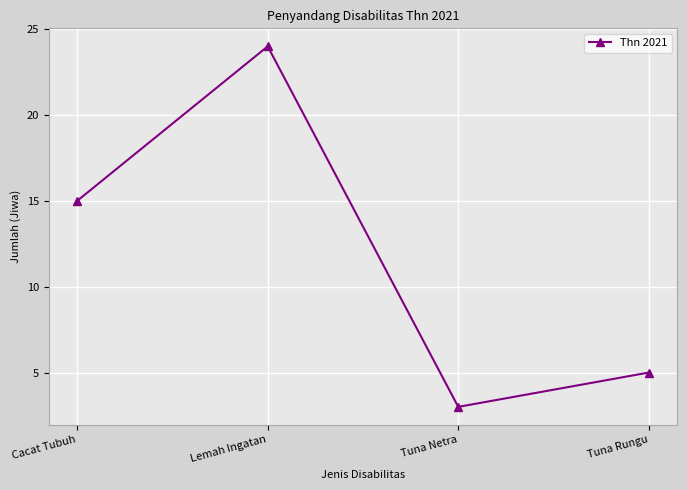

Does the chart display data point markers on the line(s)?

Yes